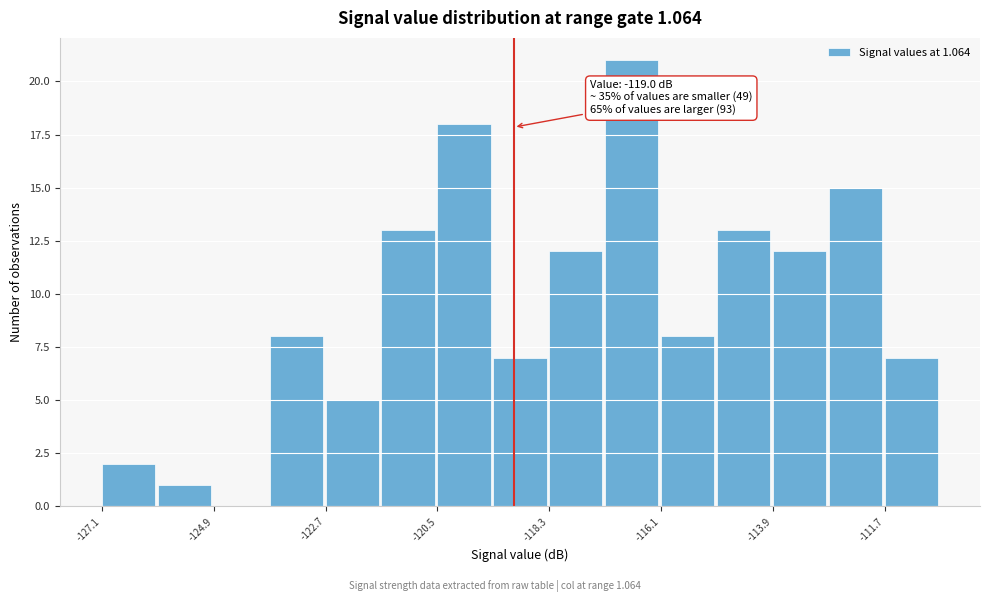

Read against the x-axis, roughly where is the centre of the tallest bar?

-116.5